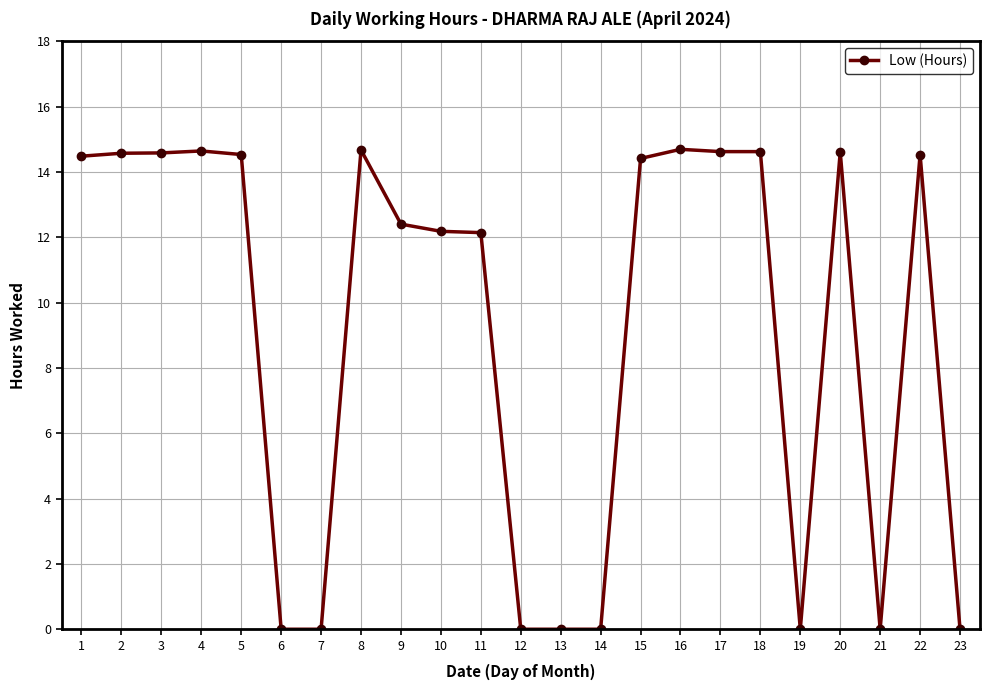

The value at 6 is 0.0. True or false?

True